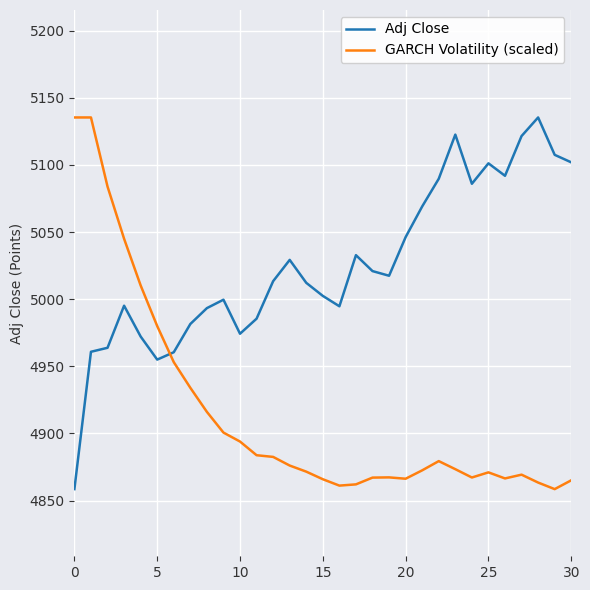

List the series in order of their overall mean, highest first.

Adj Close, GARCH Volatility (scaled)